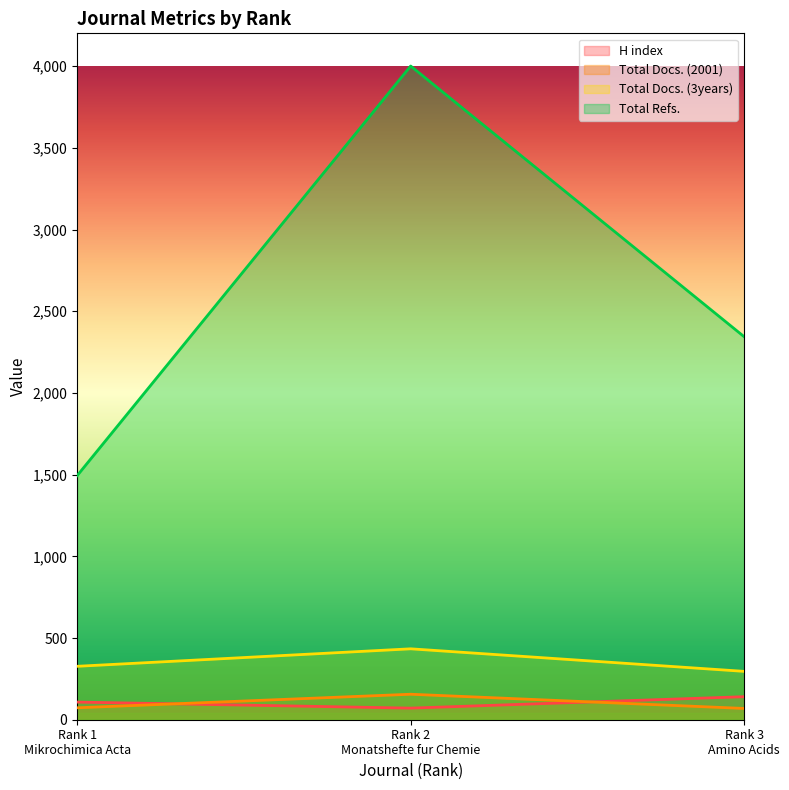

What are all the series names shown in the legend?

H index, Total Docs. (2001), Total Docs. (3years), Total Refs.